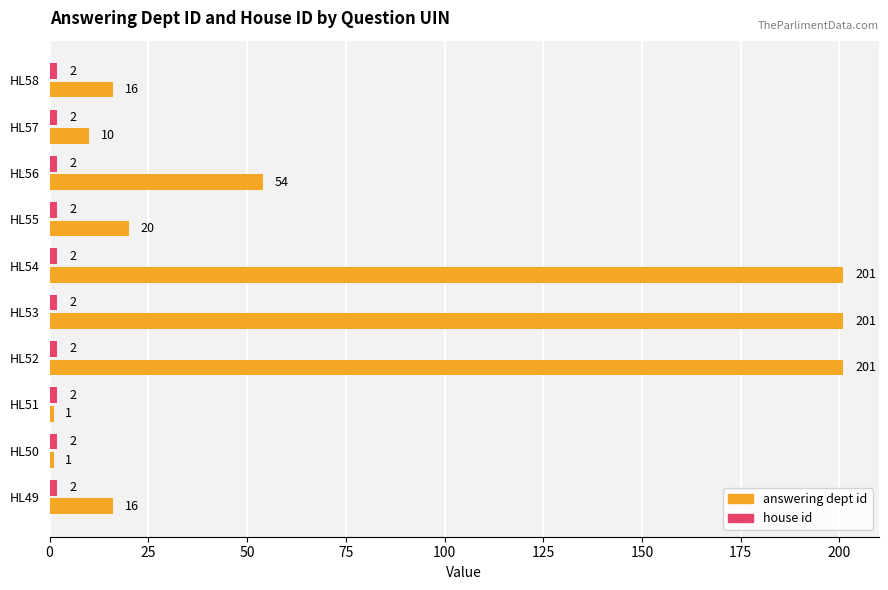

Read the answering dept id value at HL58, to the nearest 5.

15